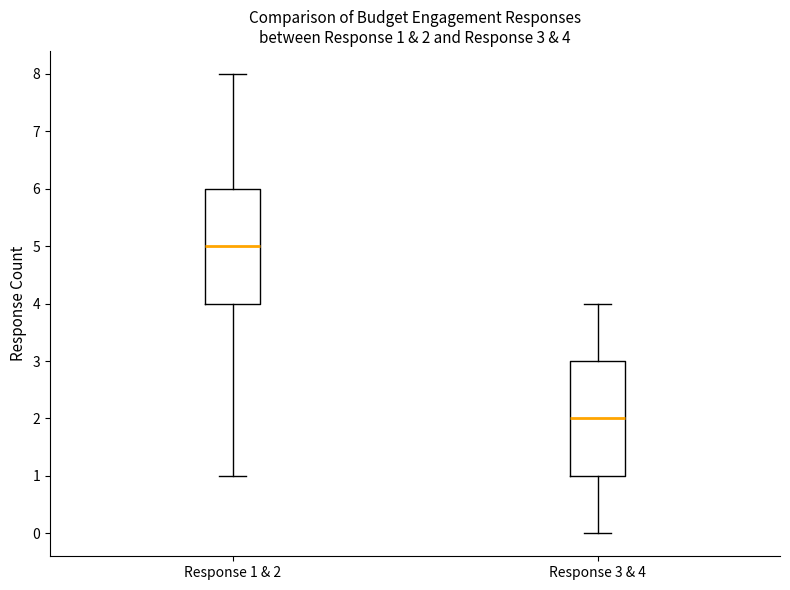

Which box has the highest median line?

Response 1 & 2